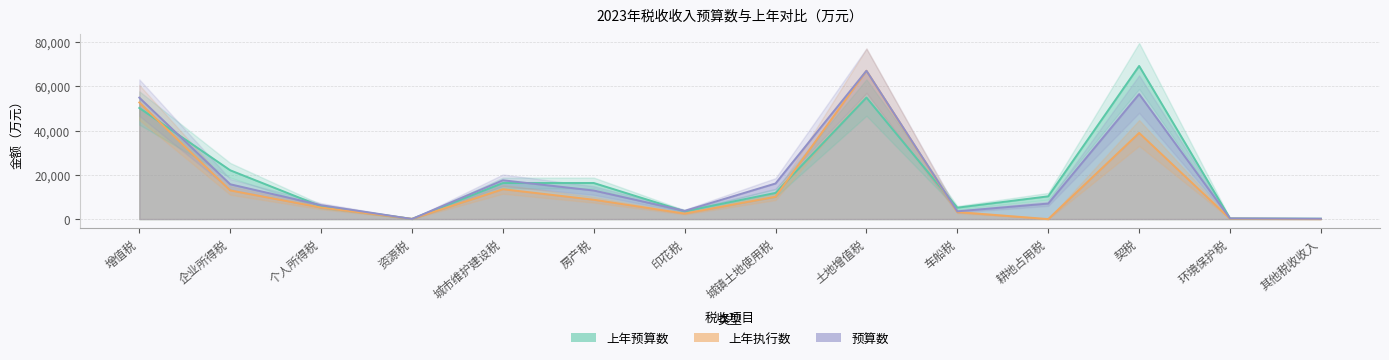

Does the chart have visible grid lines?

Yes